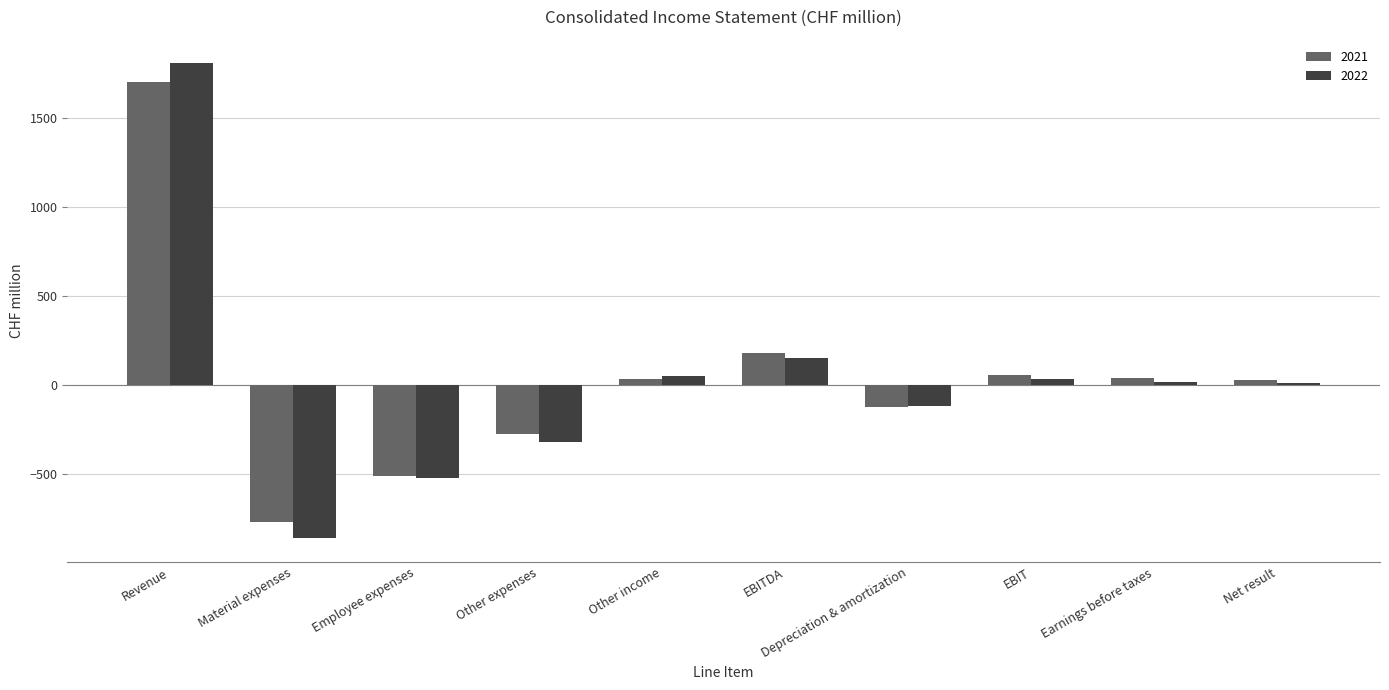

What is the greatest value displayed?

1804.5